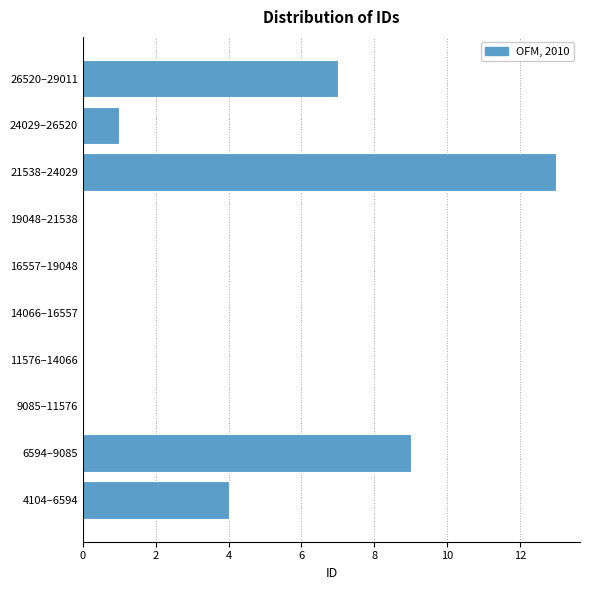

Reading bottom to top, what are all the values shown in this chart?

4104–6594=4	6594–9085=9	9085–11576=0	11576–14066=0	14066–16557=0	16557–19048=0	19048–21538=0	21538–24029=13	24029–26520=1	26520–29011=7